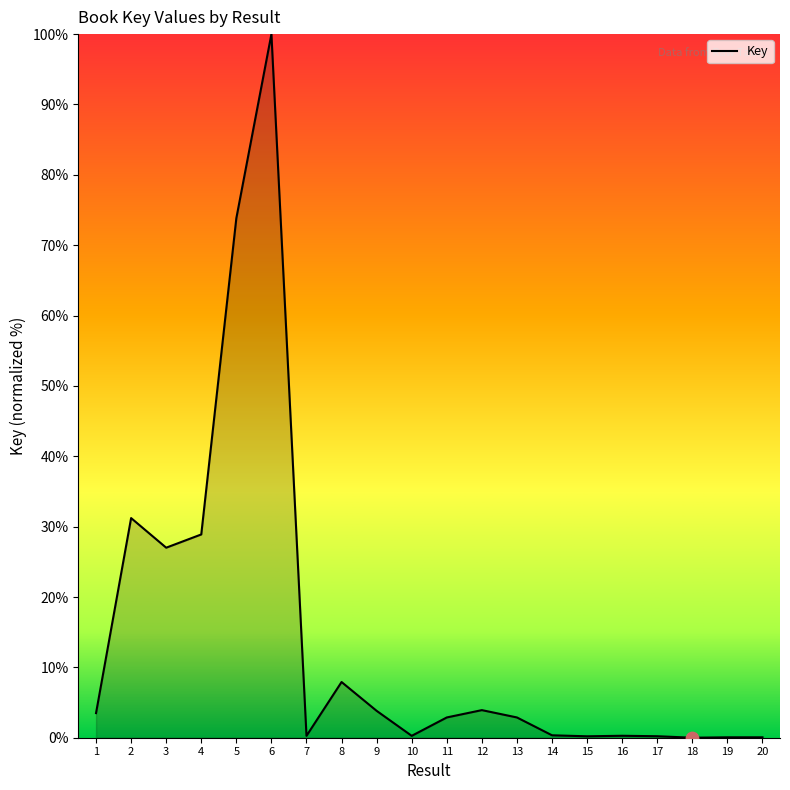

What is the ratio of the value at 12 to the value at 2?

0.1